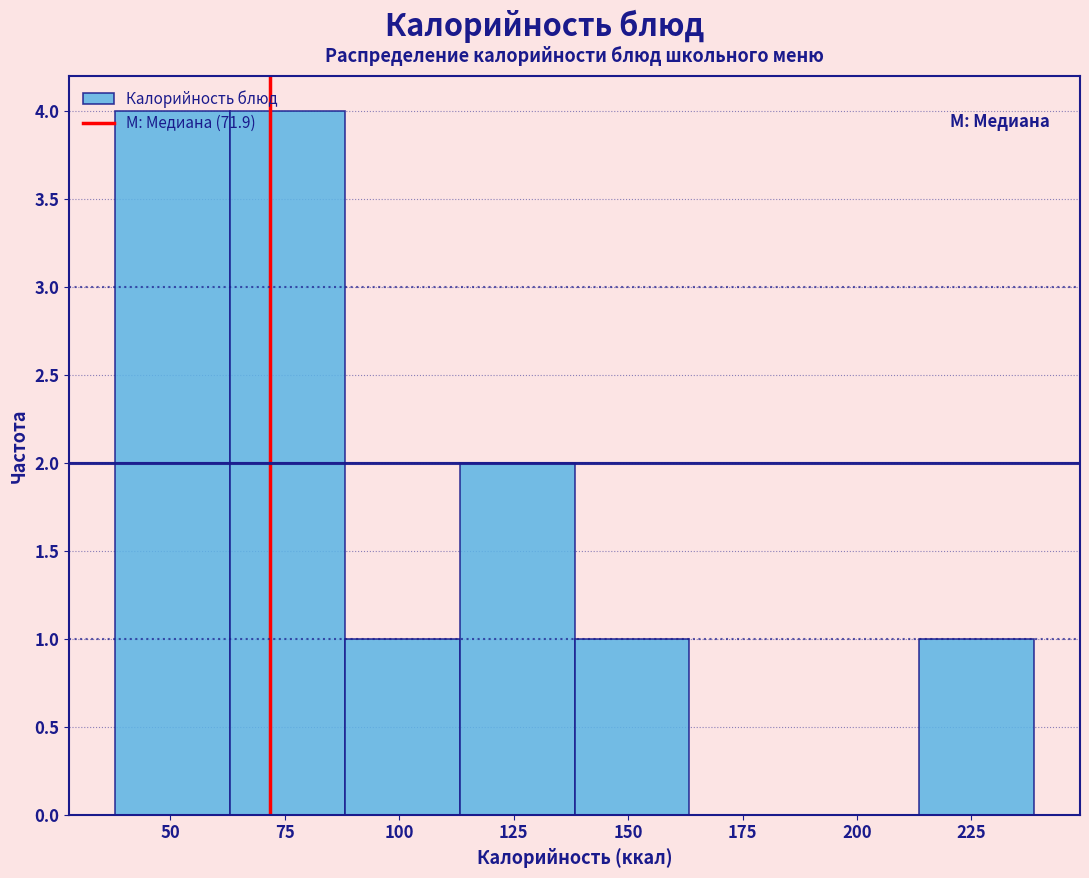

What is the height of the bar covering 40 to 65 on the x-axis? Neither the bar edges nor the heights are printed on the chart, so give them approximately, as read against the axes.

4